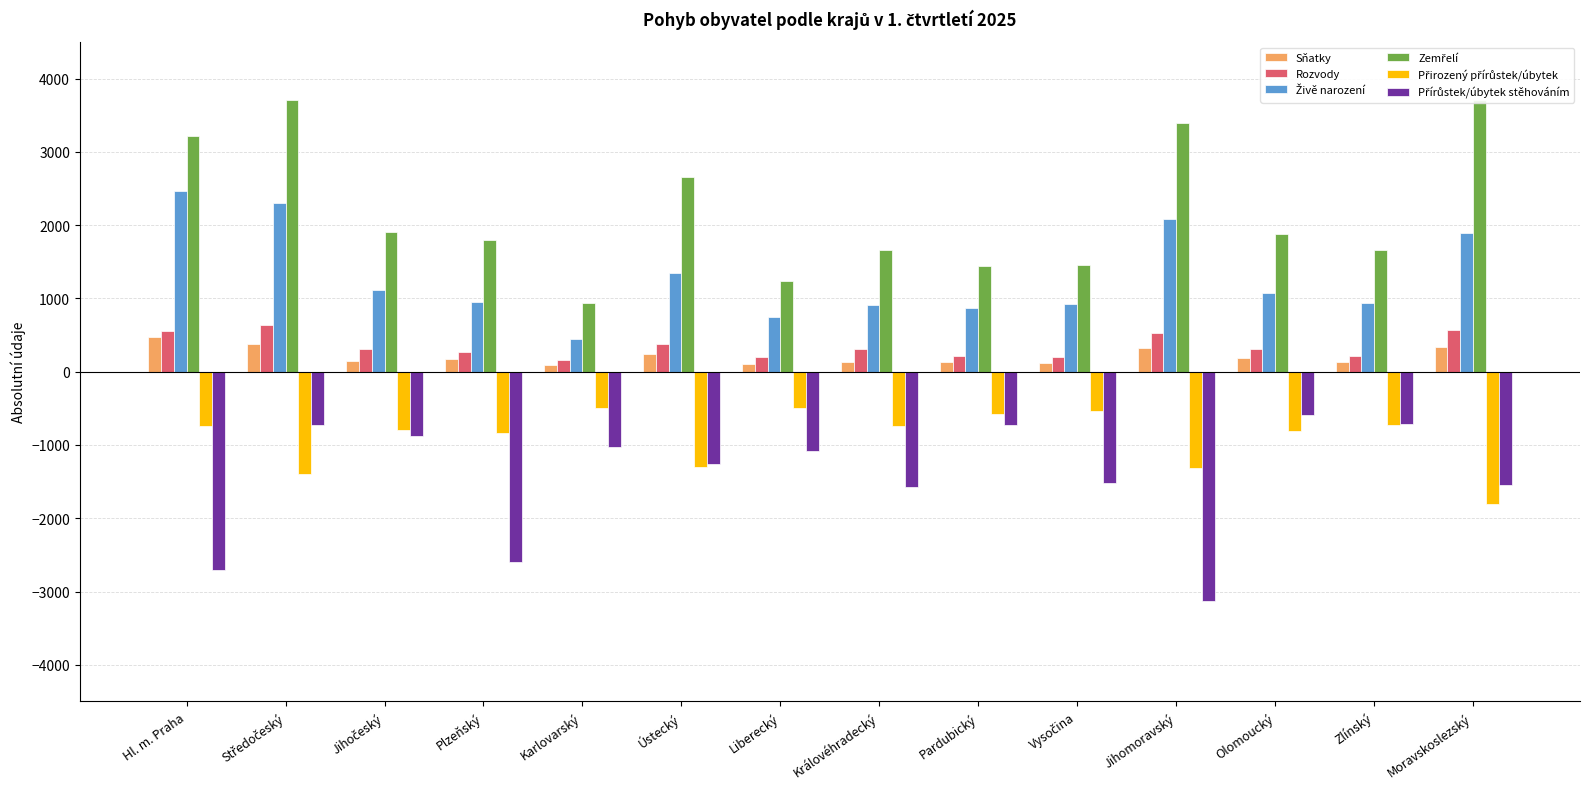

Which series has the widest spread of values?

Zemřelí